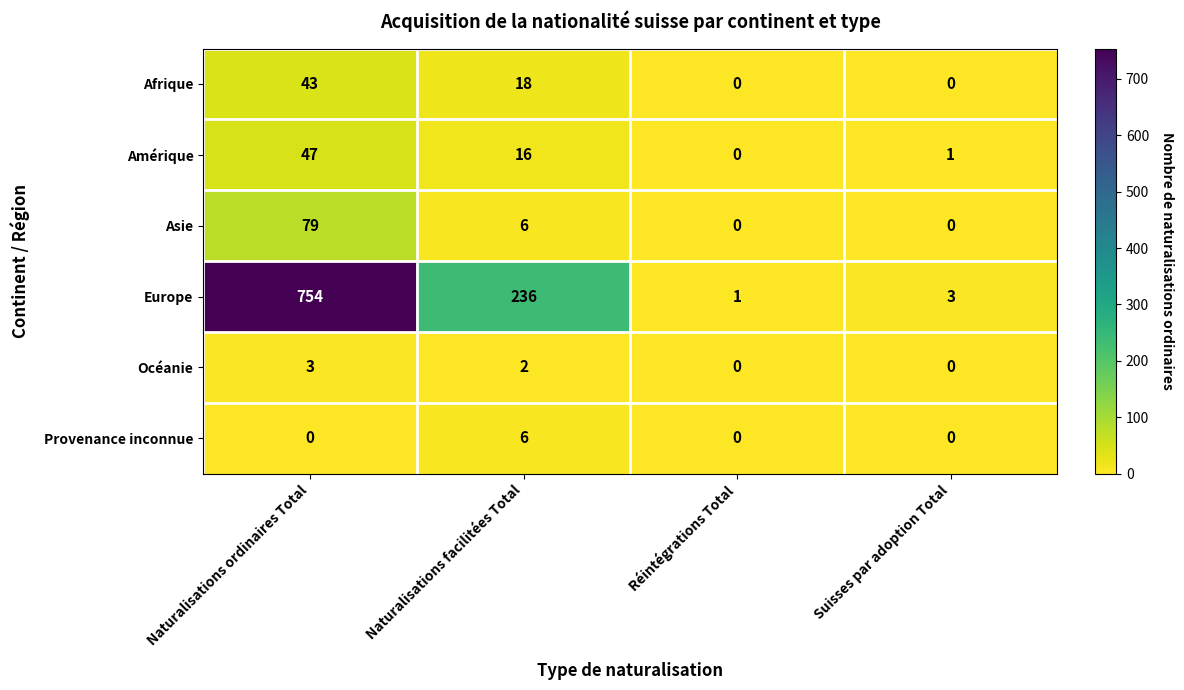

The Amérique series shows 47 at Naturalisations ordinaires Total. True or false?

True